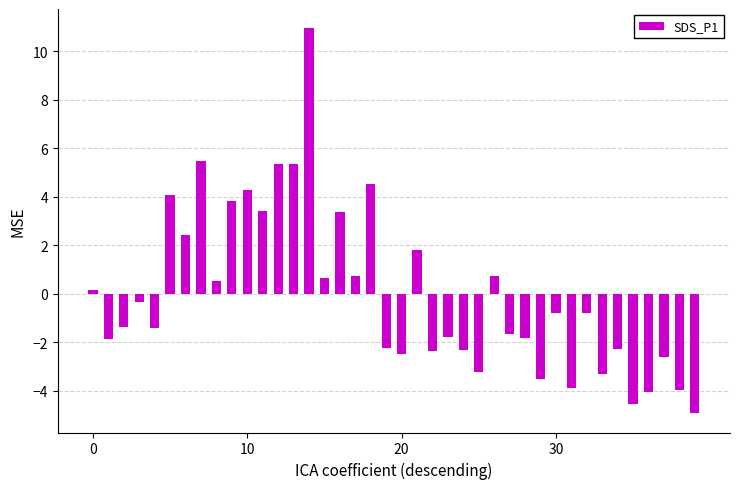

What is the difference between the maximum and second lowest values?

15.5